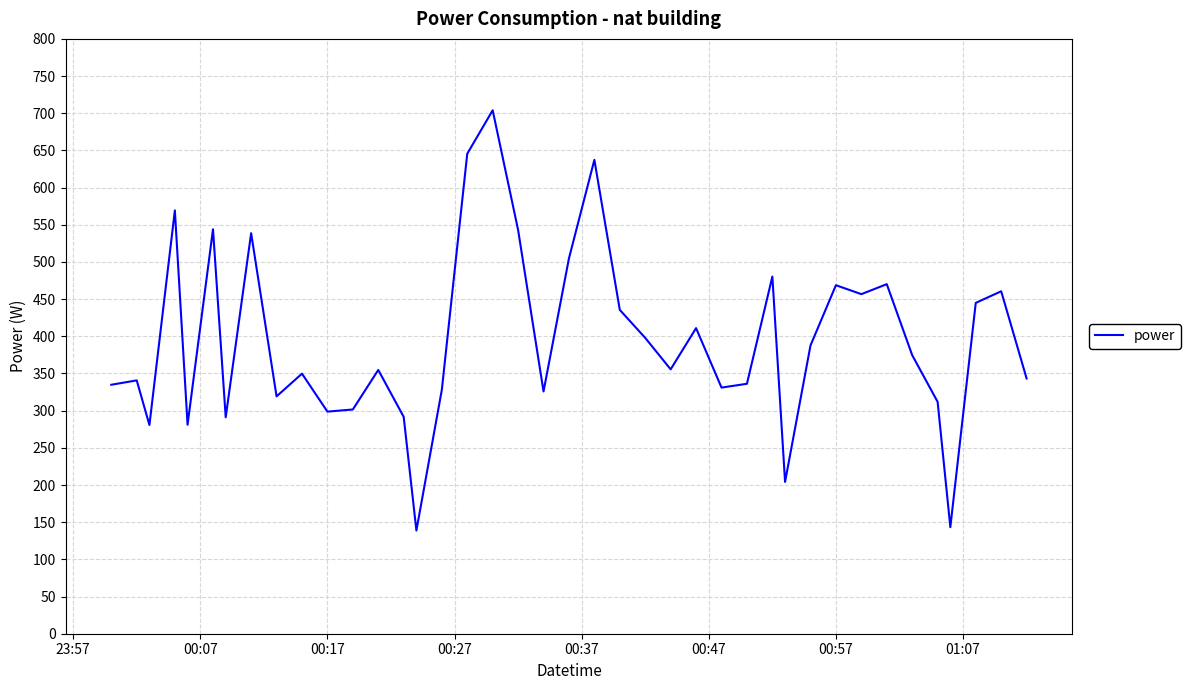

What is the greatest value displayed?

704.0